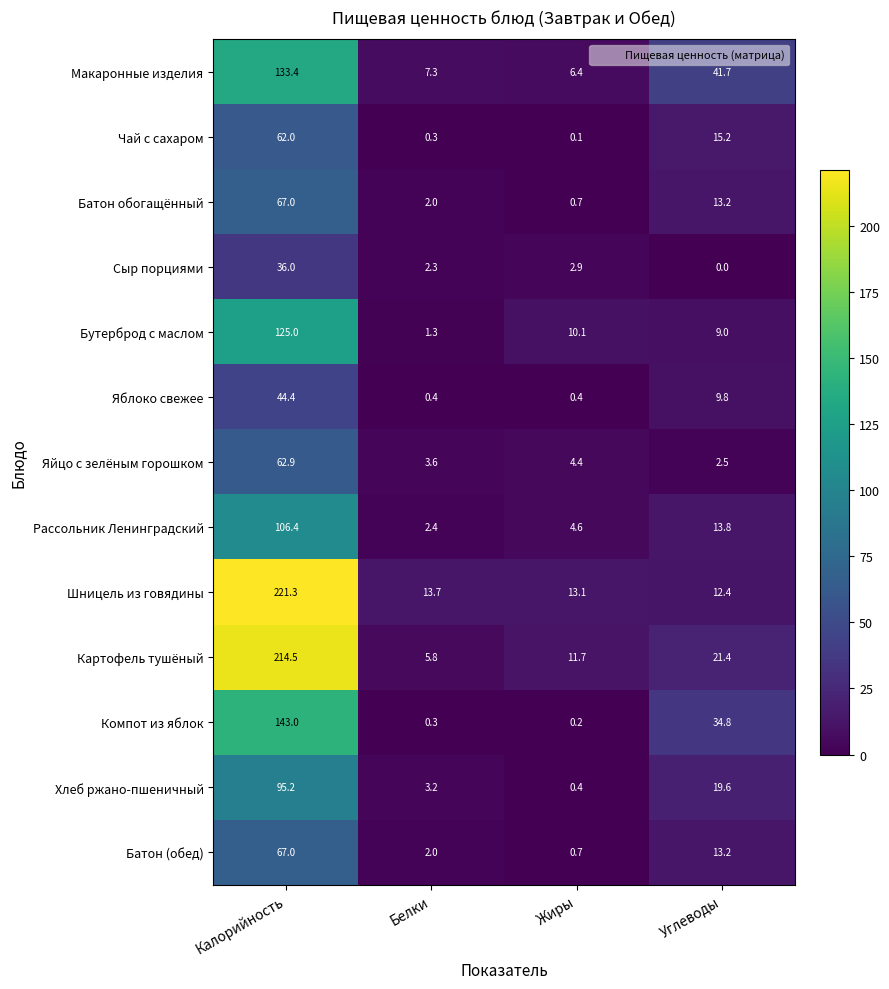

What is the sum of all Картофель тушёный values?

253.4